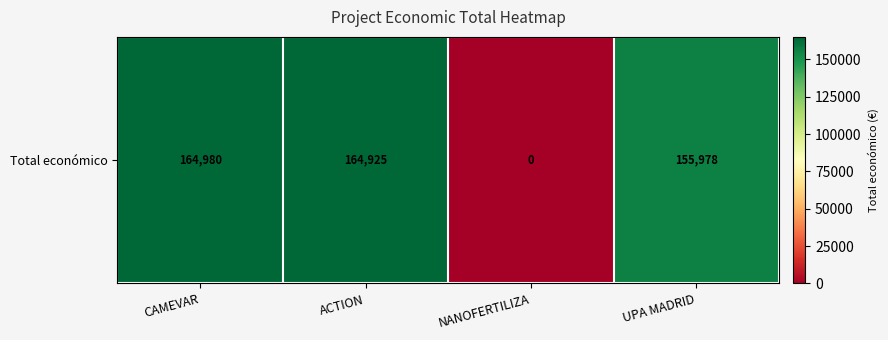

Which category has the lowest value across all series?

NANOFERTILIZA